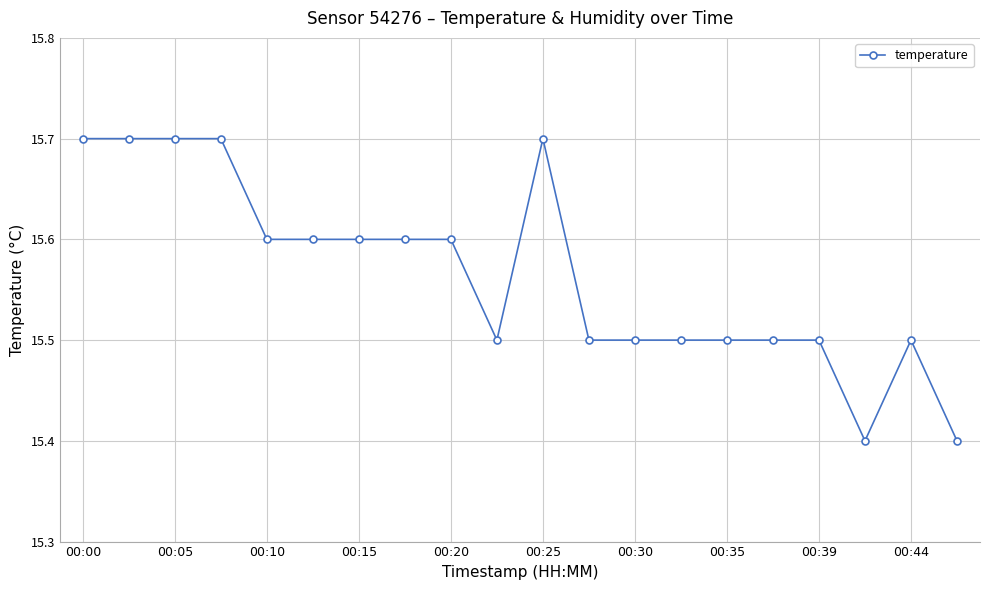

True or false: the data has more than 1 interior local peaks.

True